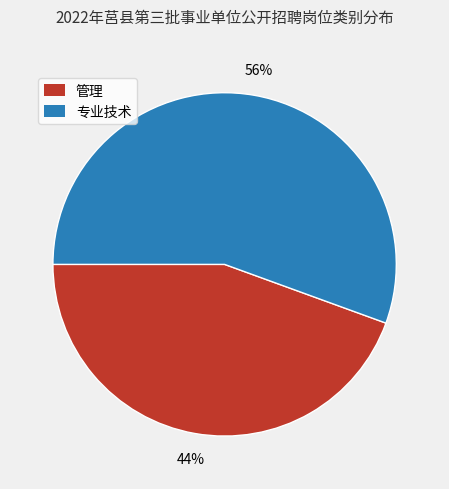

Which slice is the smallest?

管理